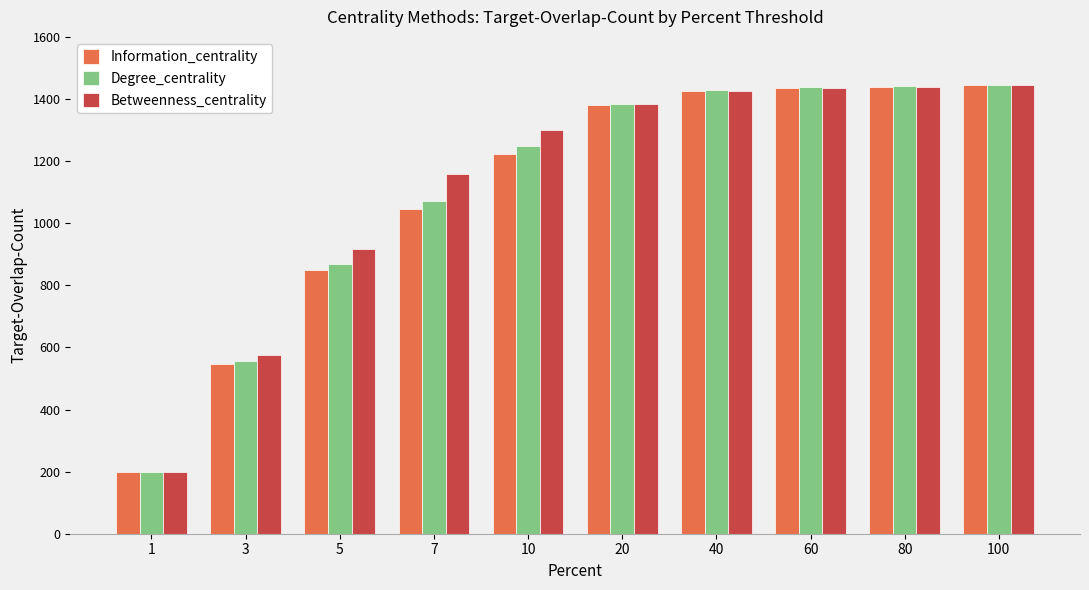

The Information_centrality series shows 1445 at 100. True or false?

True